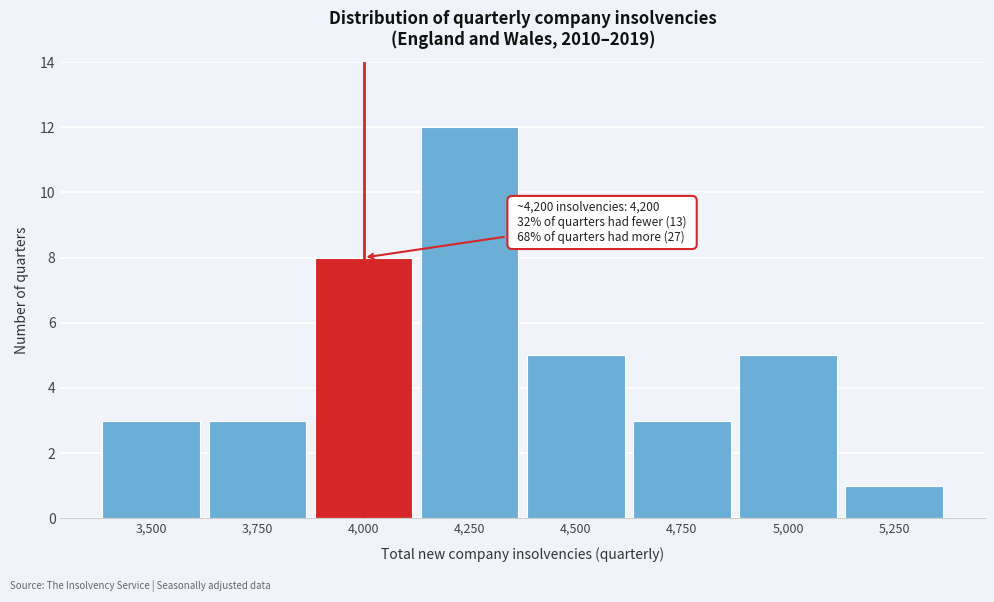

Reading left to right, what are all the values shown in this chart?

3	3	8	12	5	3	5	1